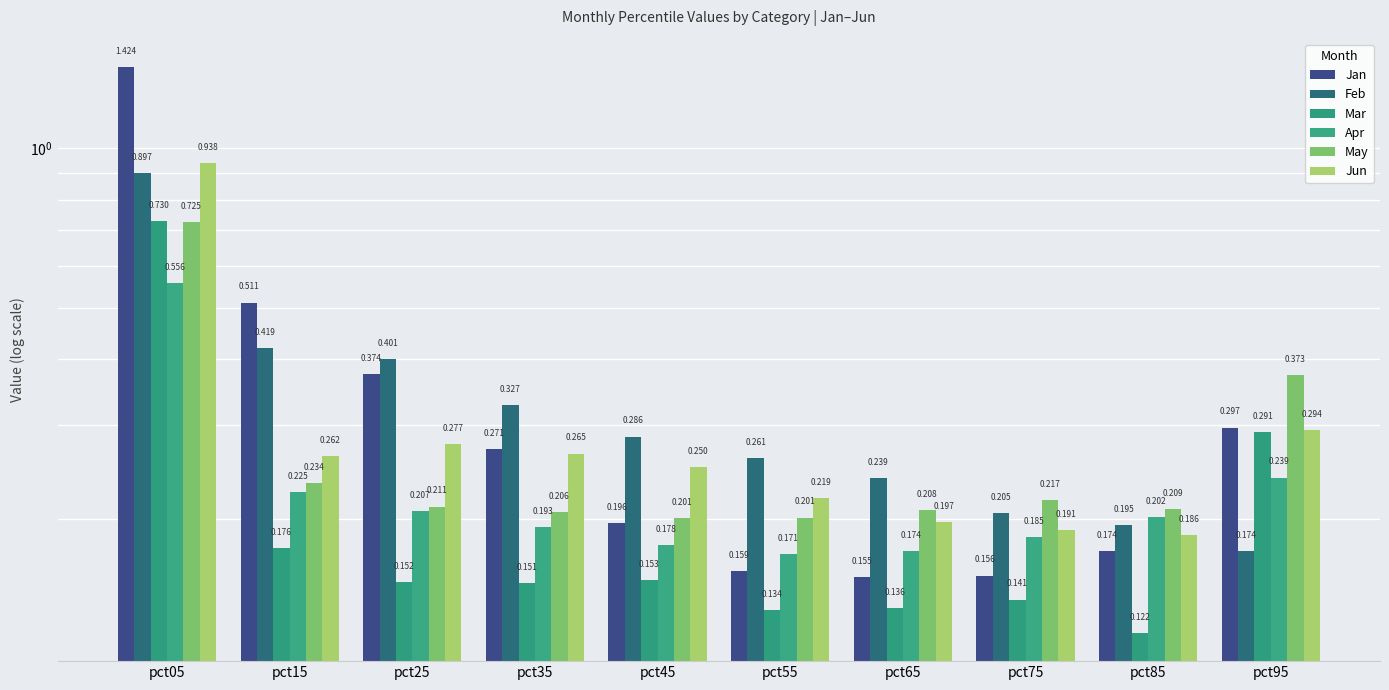

What is the difference between the maximum and minimum values in the Jan series?

1.3